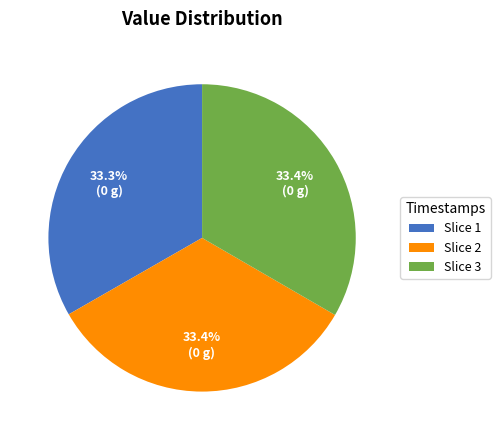

Is Slice 1 the majority of the pie?

No